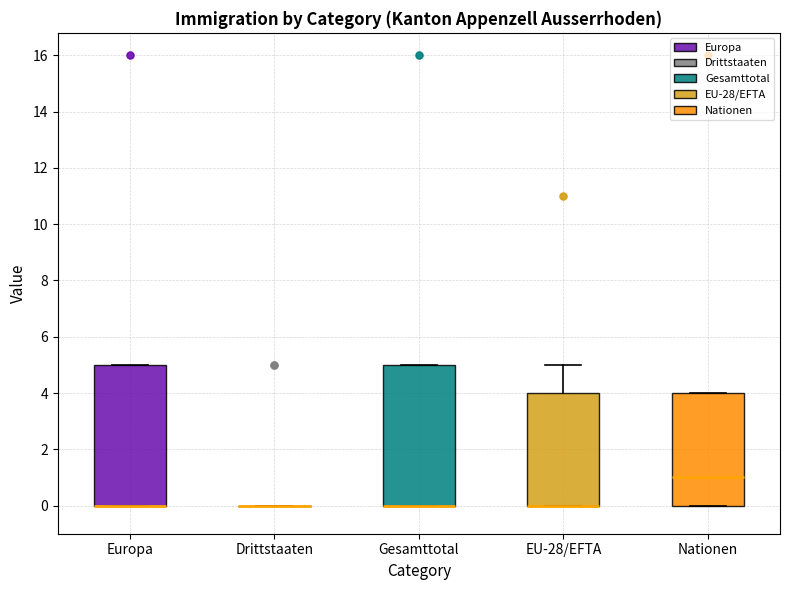

Reading left to right, transcribe this box plot: for each box, give where its median line is, the range the box spans, and where its two whiskers end, as read against the y-axis. The values are not printed on the chart, so give them approximately, as read against the axis.

Europa: median 0 (drawn on the box's lower edge), box 0 to 5, whiskers 0 to 5
Drittstaaten: box collapsed to a line at 0, whiskers 0 to 0
Gesamttotal: median 0 (drawn on the box's lower edge), box 0 to 5, whiskers 0 to 5
EU-28/EFTA: median 0 (drawn on the box's lower edge), box 0 to 4, whiskers 0 to 5
Nationen: median 1, box 0 to 4, whiskers 0 to 4